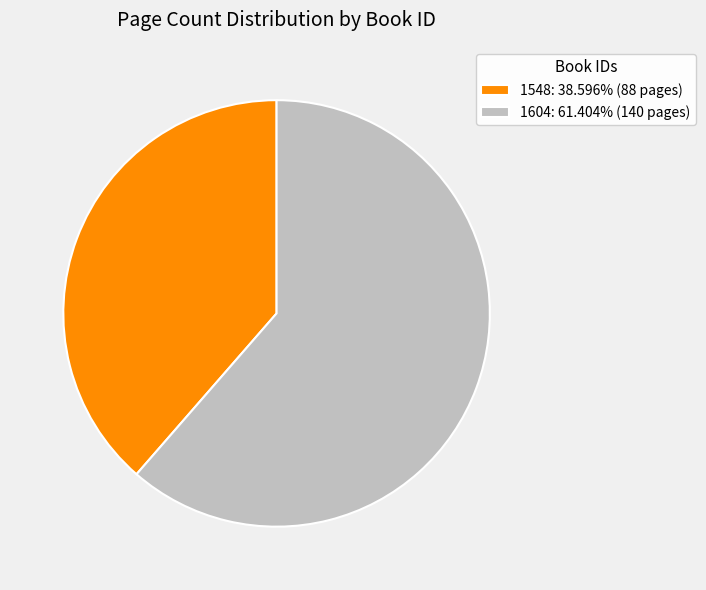

Approximately how many times larger is the value at 1604: 61.404% (140 pages) compared to 1548: 38.596% (88 pages)?

1.6